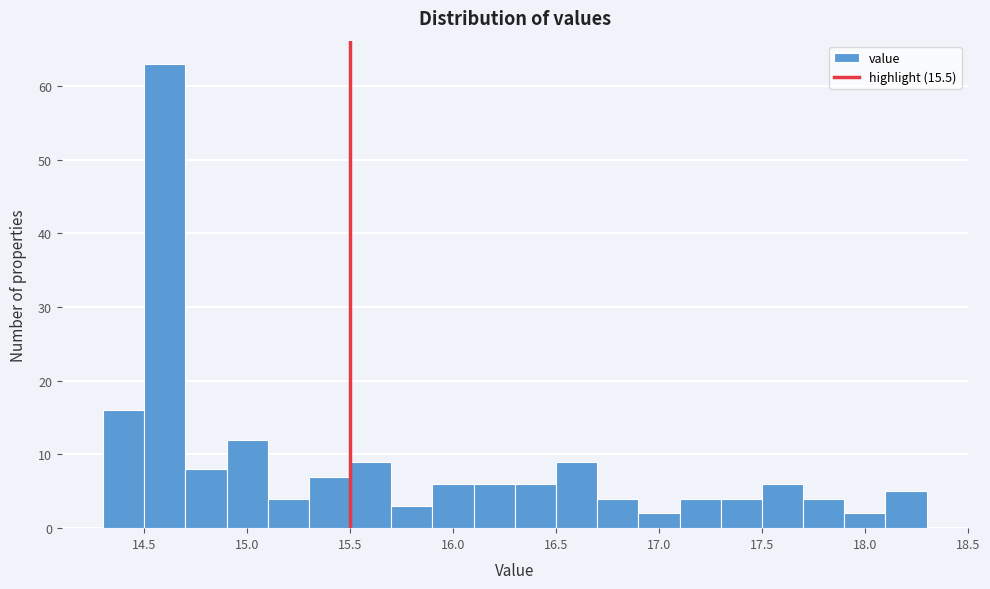

How tall is the bar that spans 14.7 to 14.9 on the x-axis? The values are not printed on the chart, so give them approximately, as read against the axis.

8